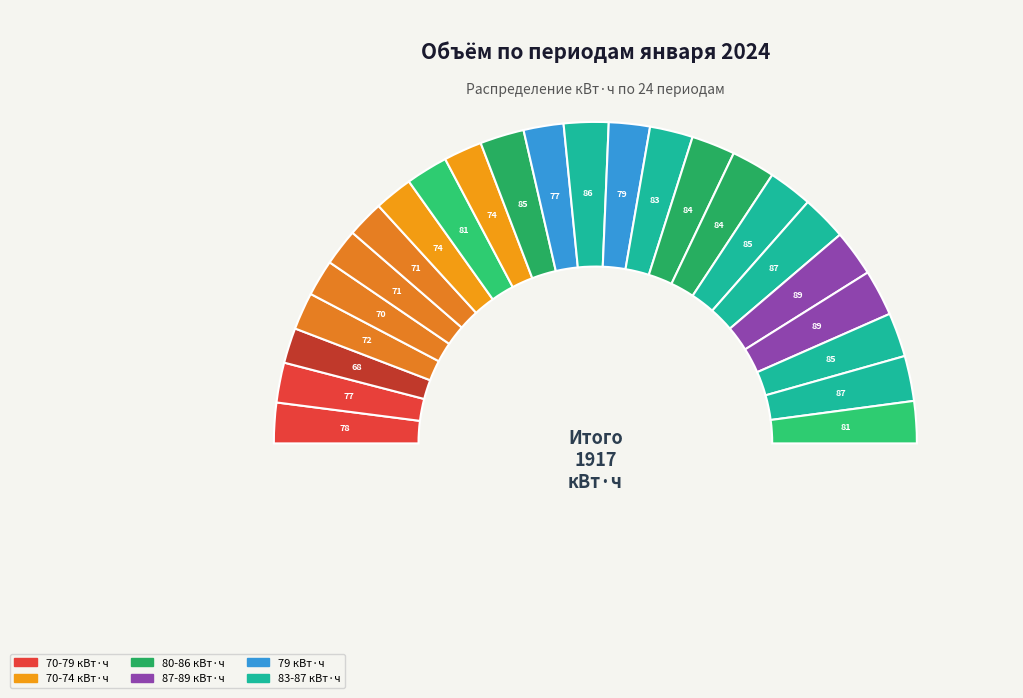

What percentage is the 18 slice, to the nearest percent?

4%